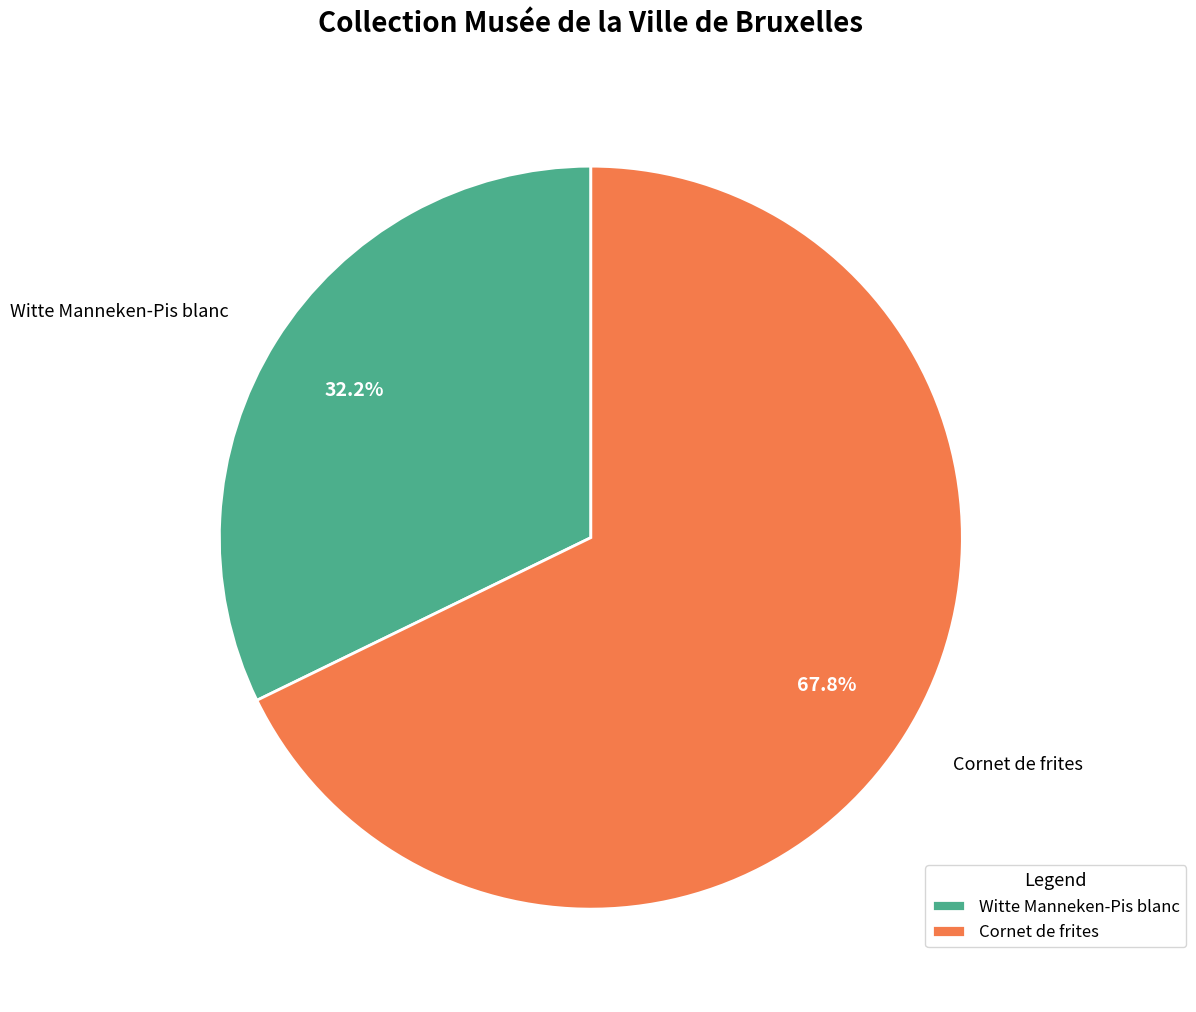

Which category has the biggest portion of the pie?

Cornet de frites